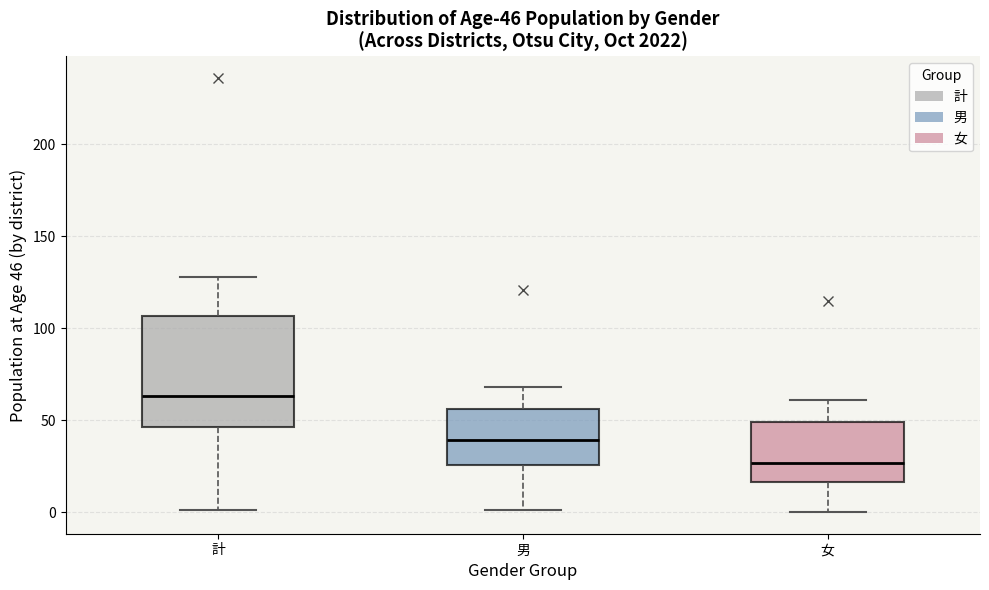

Which box's median line is the lowest?

女